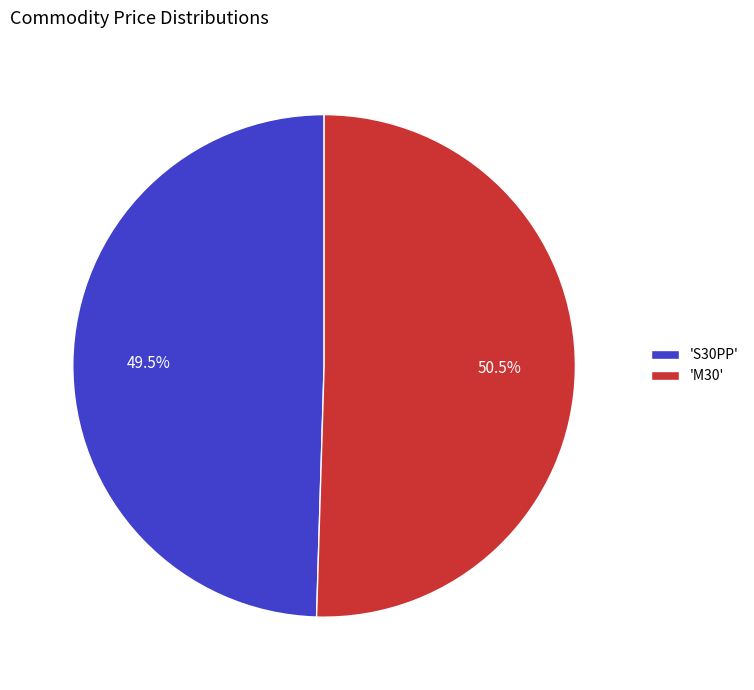

What is the total percentage of 'M30' and 'S30PP'?

100.0%